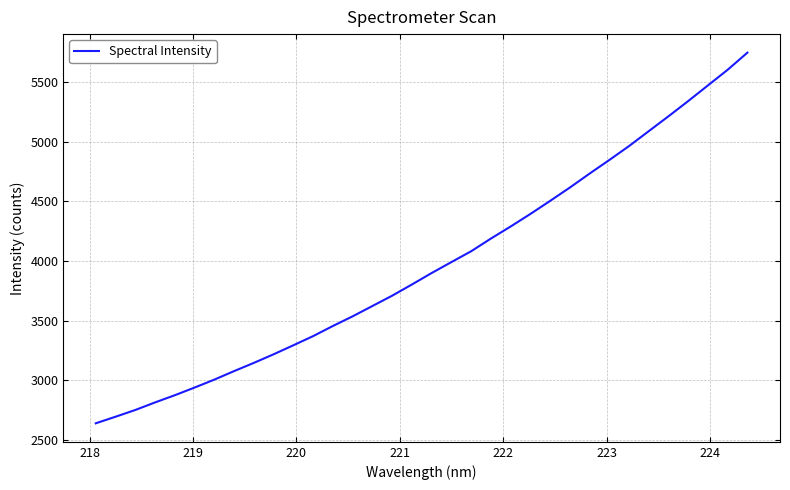

What is the smallest value displayed?

2638.1